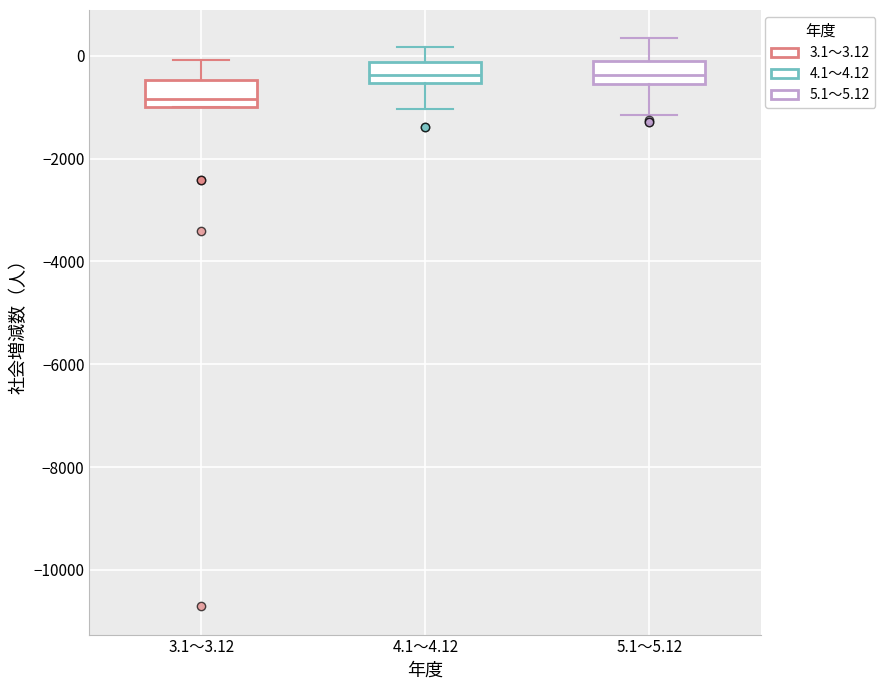

Reading left to right, transcribe this box plot: for each box, give where its median line is, the range the box spans, and where its two whiskers end, as read against the y-axis. The values are not printed on the chart, so give them approximately, as read against the axis.

3.1～3.12: median -800, box -1000 to -400, whiskers -1000 to 0
4.1～4.12: median -400, box -600 to -200, whiskers -1000 to 200
5.1～5.12: median -400, box -600 to -200, whiskers -1200 to 400